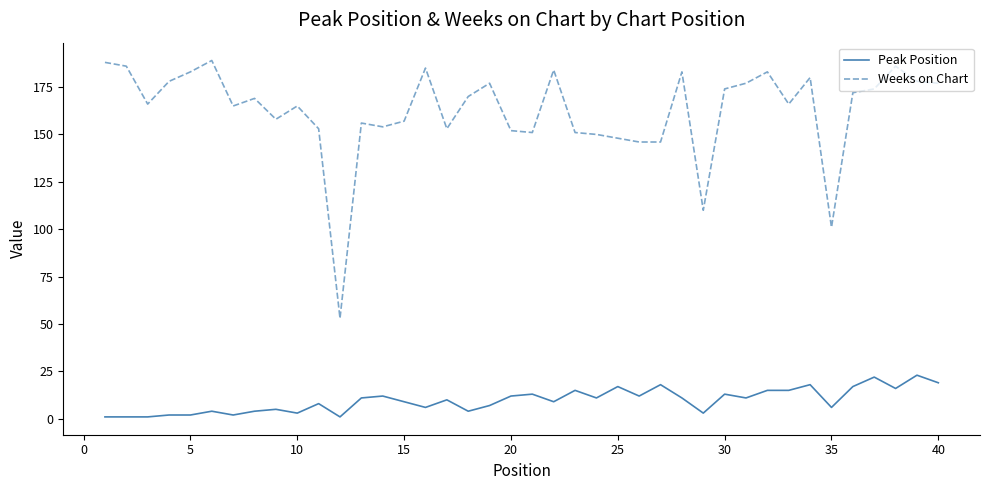

Rank the series by their maximum value, from lowest to highest.

Peak Position, Weeks on Chart